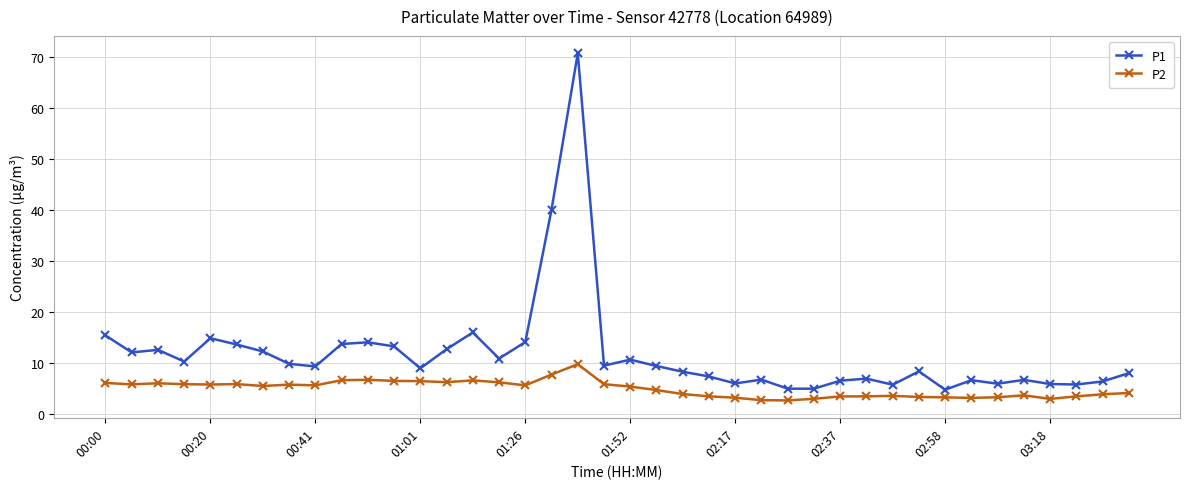

True or false: P1 has more than 2 interior local peaks.

True